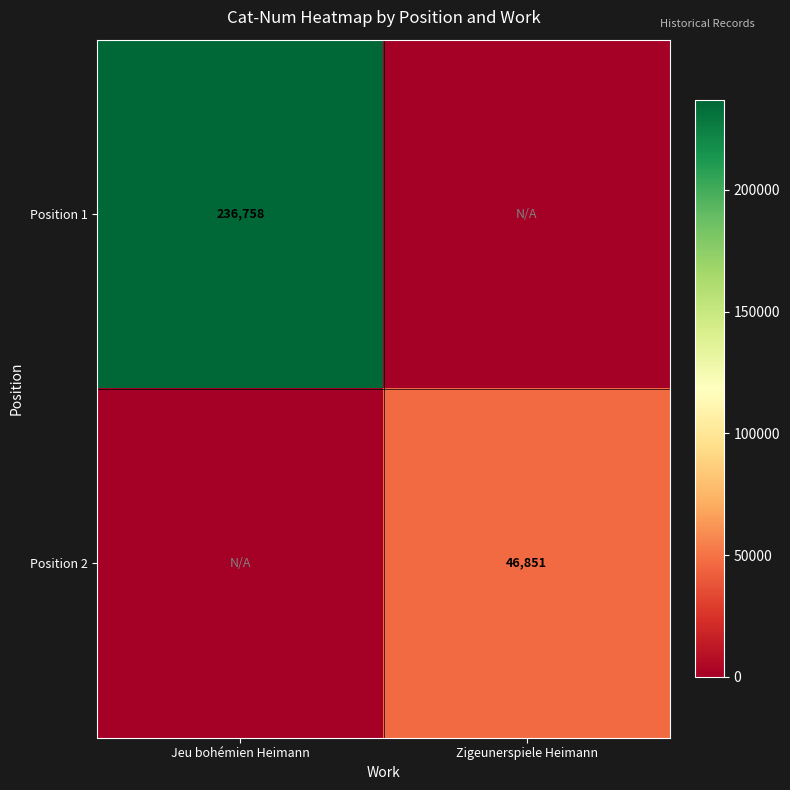

Is the value of Position 1 at Jeu bohémien Heimann greater than the value of Position 2 at Zigeunerspiele Heimann?

Yes